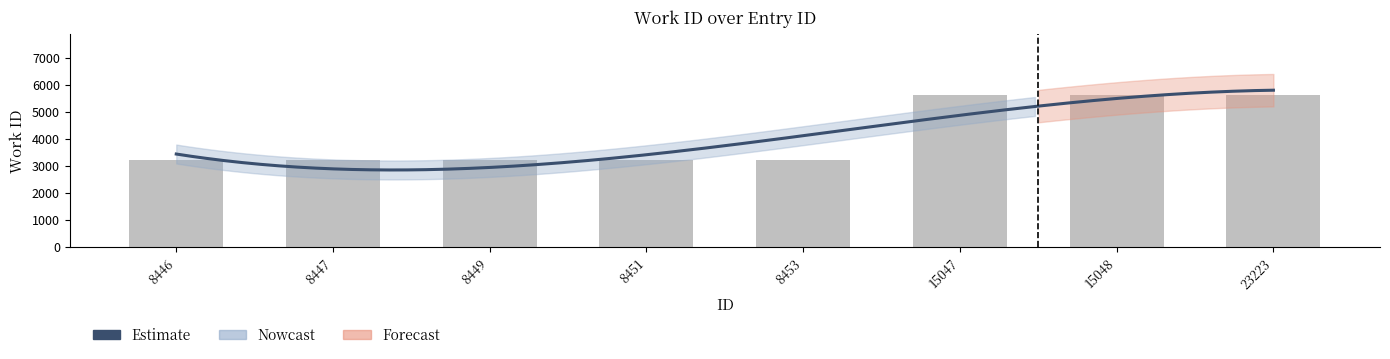

Are the bars grouped side by side (vs. stacked)?

No